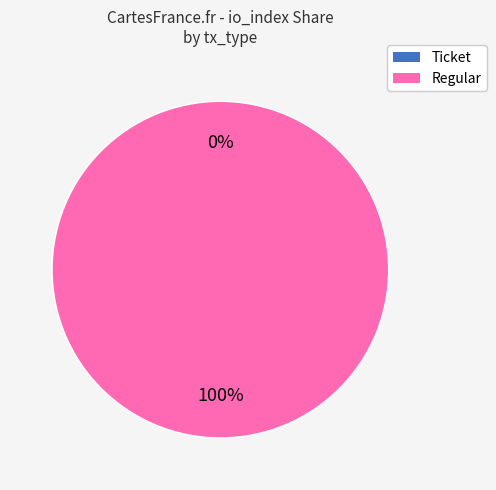

Is it true that Ticket is 12% of the pie?

False